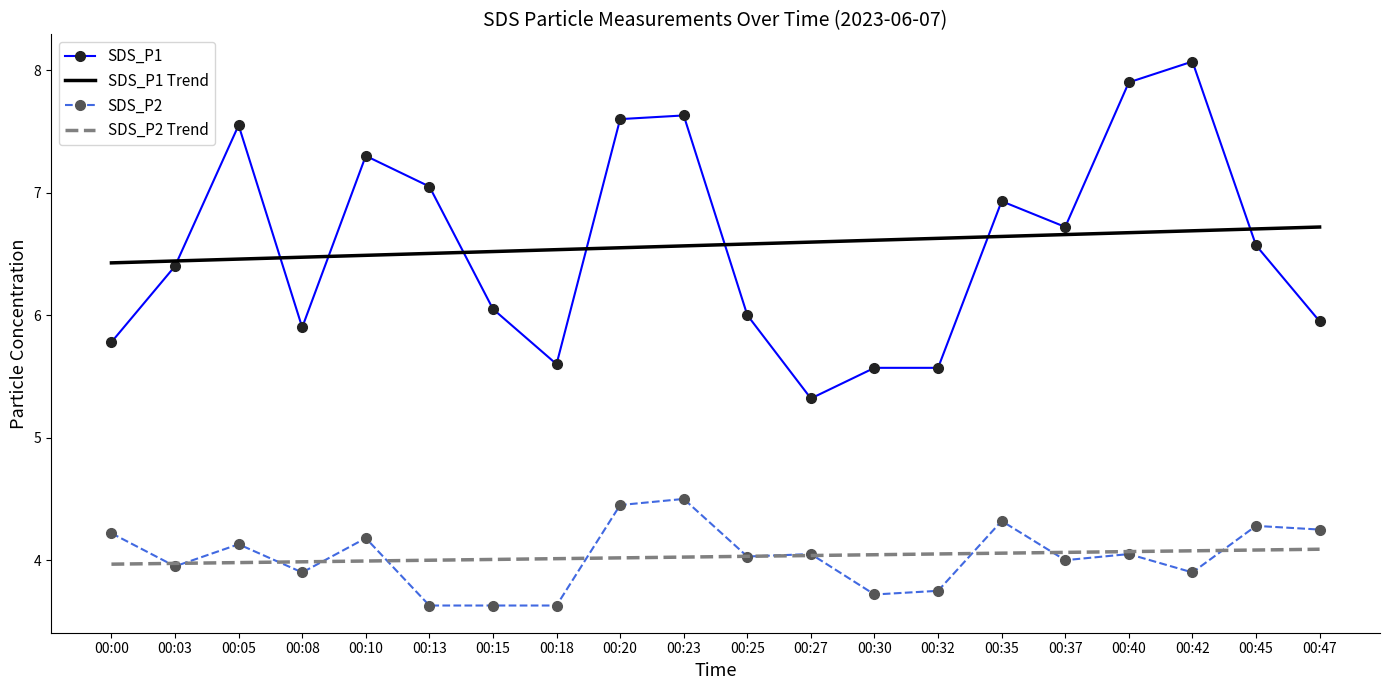

What is the sum of the SDS_P1 Trend values at 00:03 and 00:42?

13.1